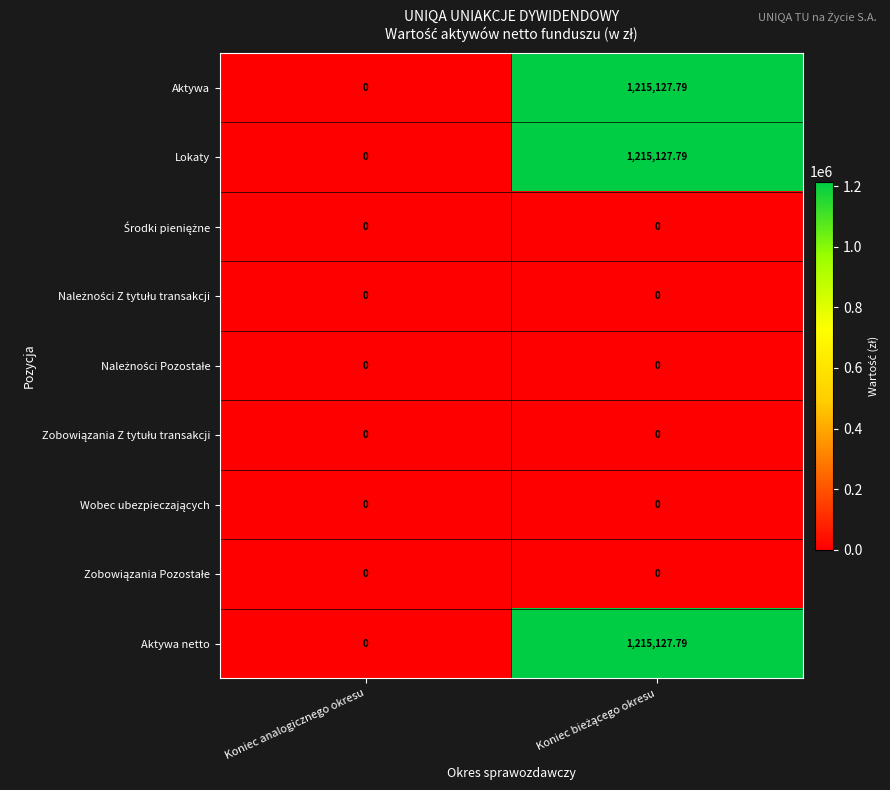

How many series are shown in this chart?

9